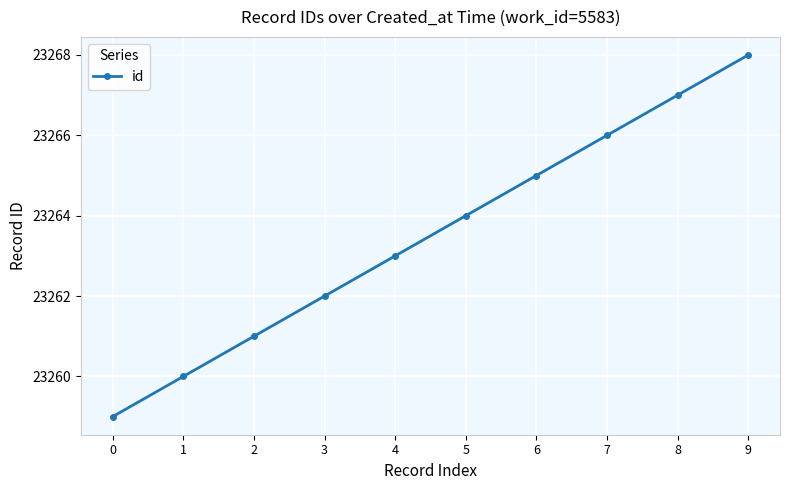

How many distinct data groups are displayed?

1